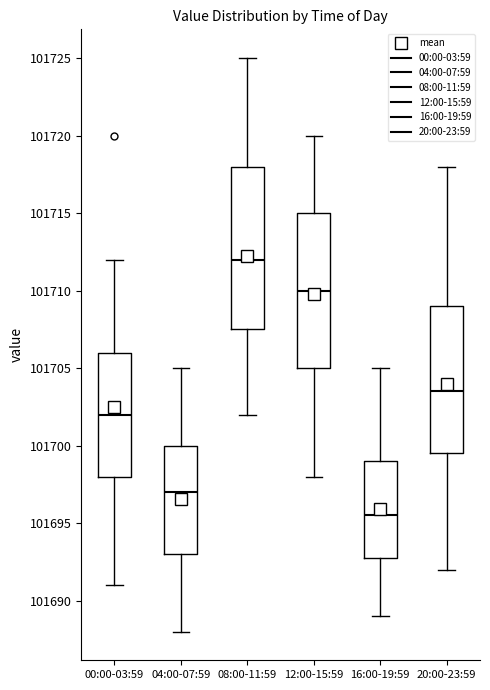

Where does the lower whisker of the box for 04:00-07:59 end on the y-axis? The values are not printed on the chart, so give them approximately, as read against the axis.

101688.0